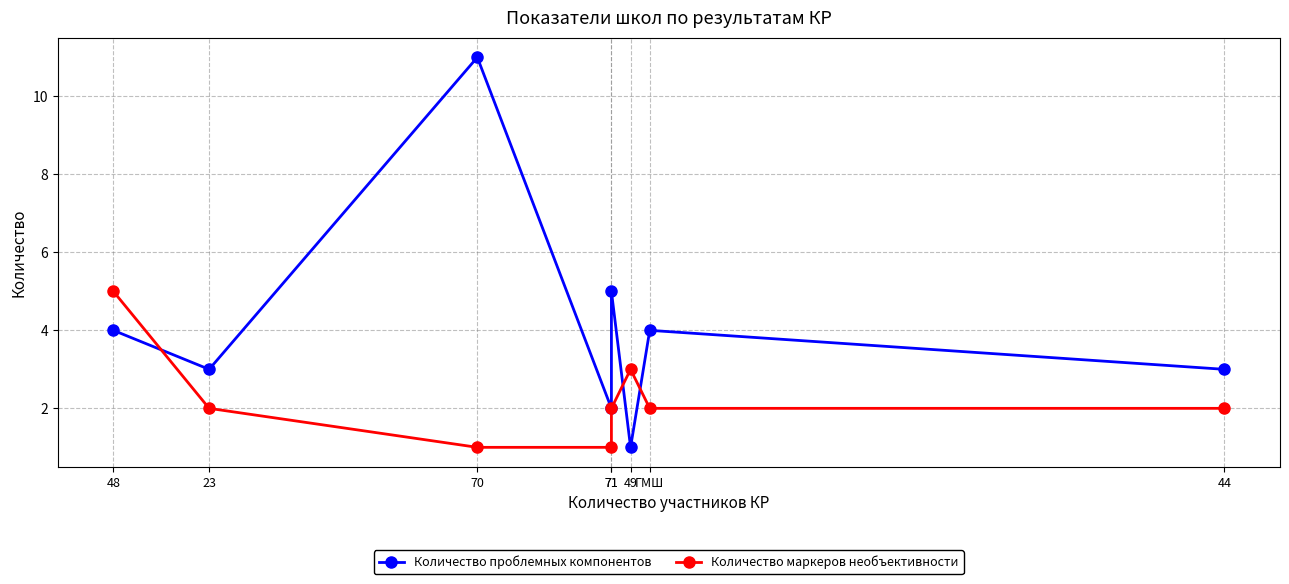

Does the chart display data point markers on the line(s)?

Yes